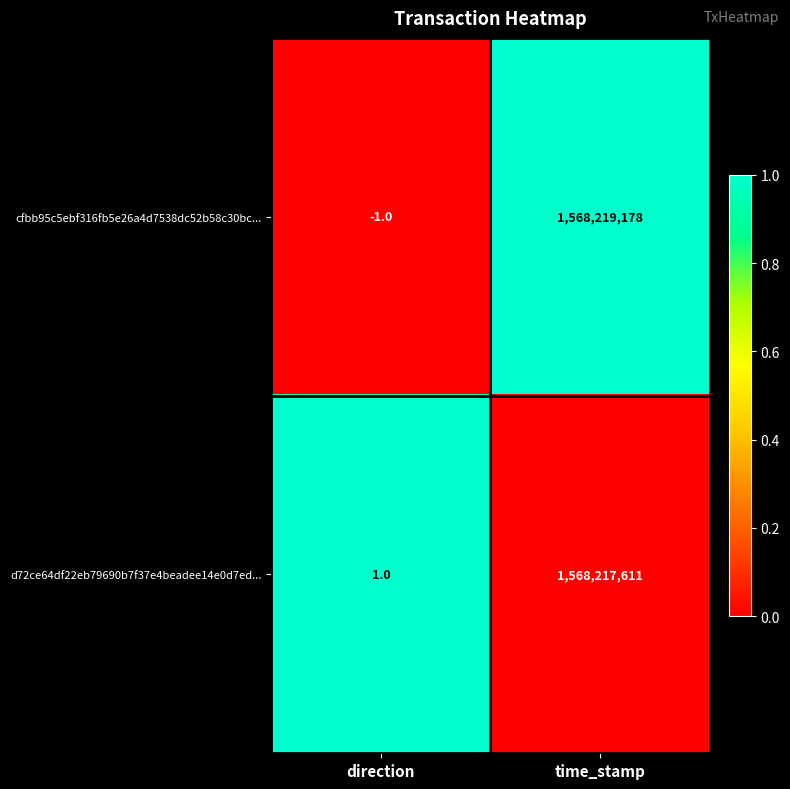

What is the maximum value for cfbb95c5ebf316fb5e26a4d7538dc52b58c30bc...?

1568219178